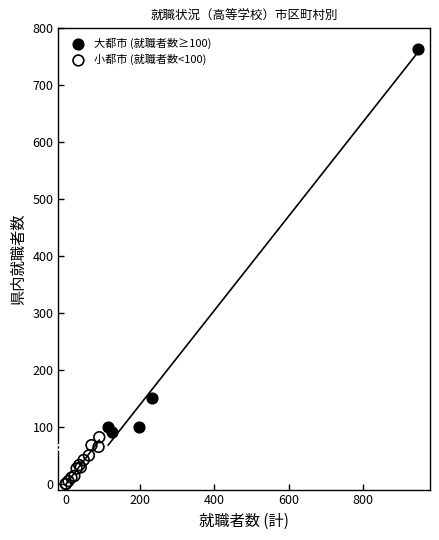

Which series has the largest Y range (max minus min)?

大都市 (就職者数≥100)